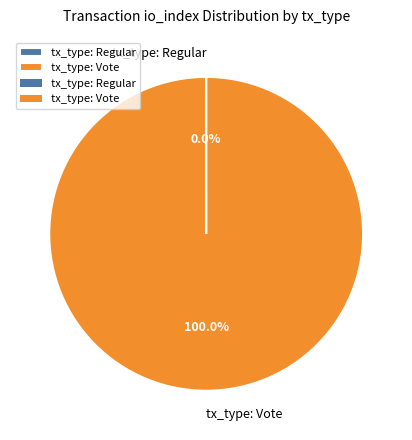

What is the majority slice?

tx_type: Vote